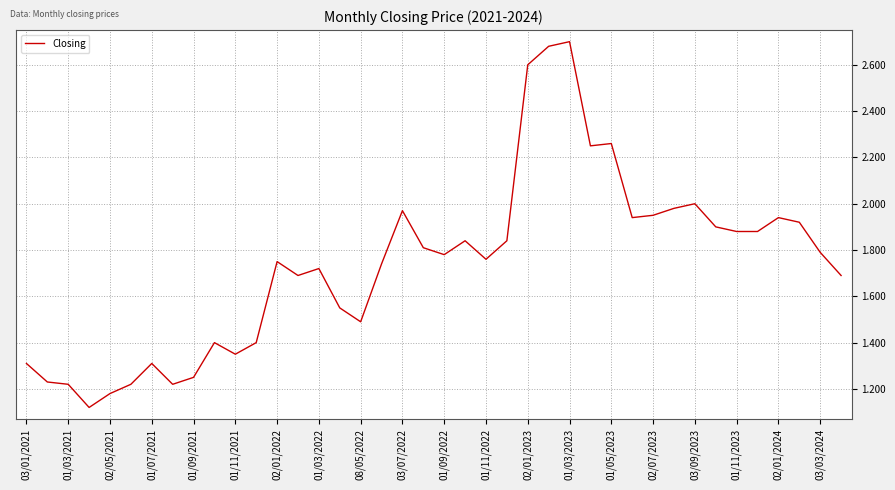

Which has a higher value, 01/09/2022 or 01/11/2021?

01/09/2022